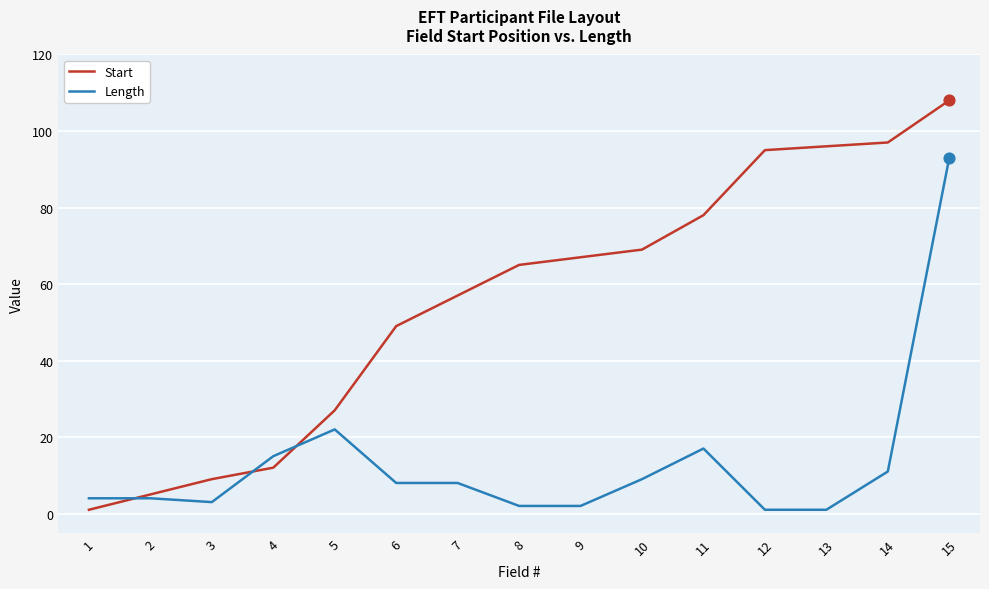

Which series has the largest total across all categories?

Start